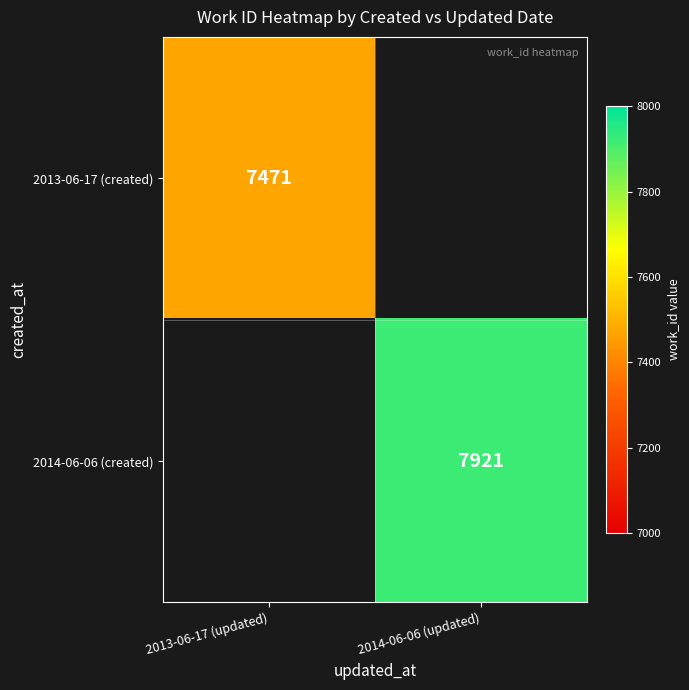

What is the spread (max minus min) of values at 2013-06-17 (updated)?

7471